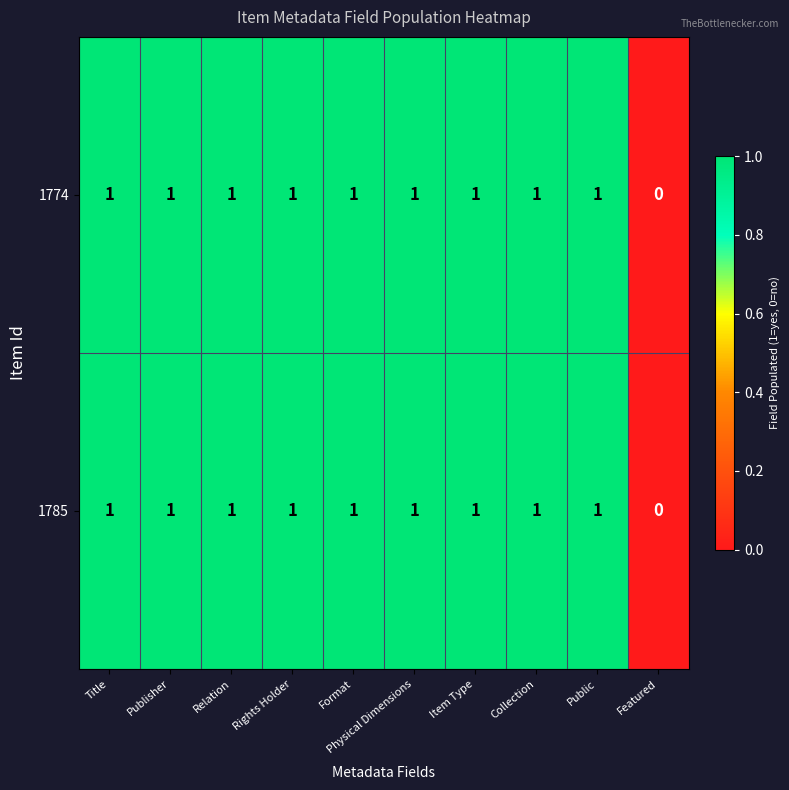

True or false: 1774 has a value of 1 at Format.

True